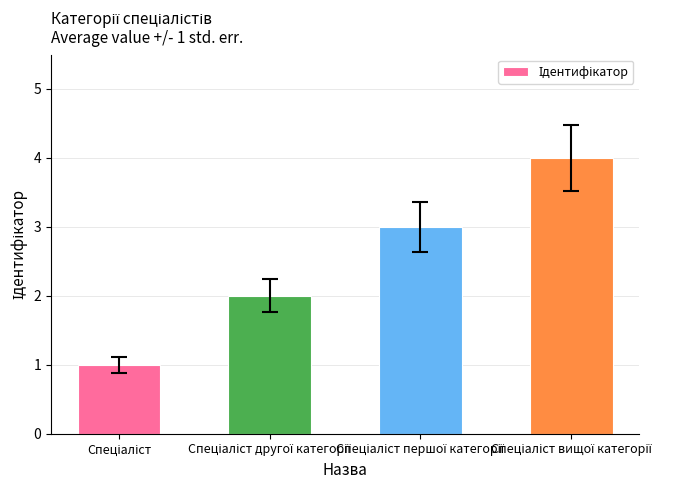

What is the maximum value shown in the chart?

4